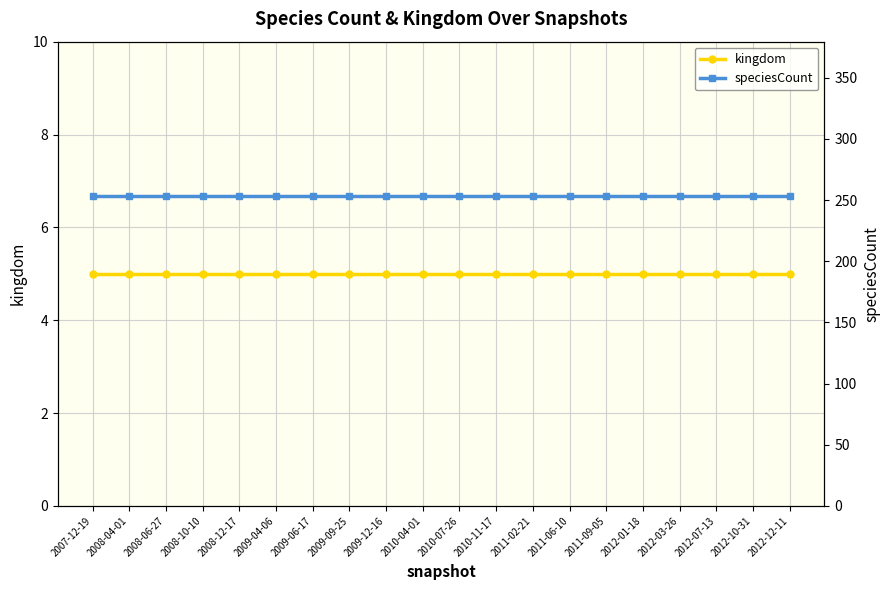

List the series in order of their overall mean, lowest first.

kingdom, speciesCount